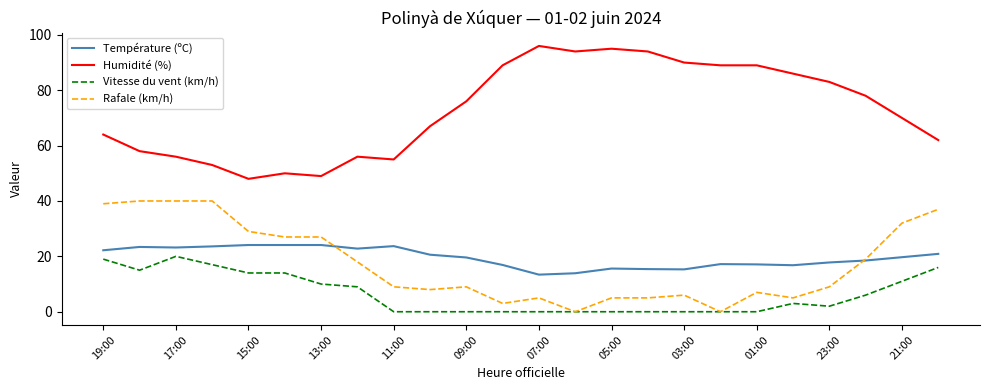

Which series has the largest range (max minus min)?

Humidité (%)